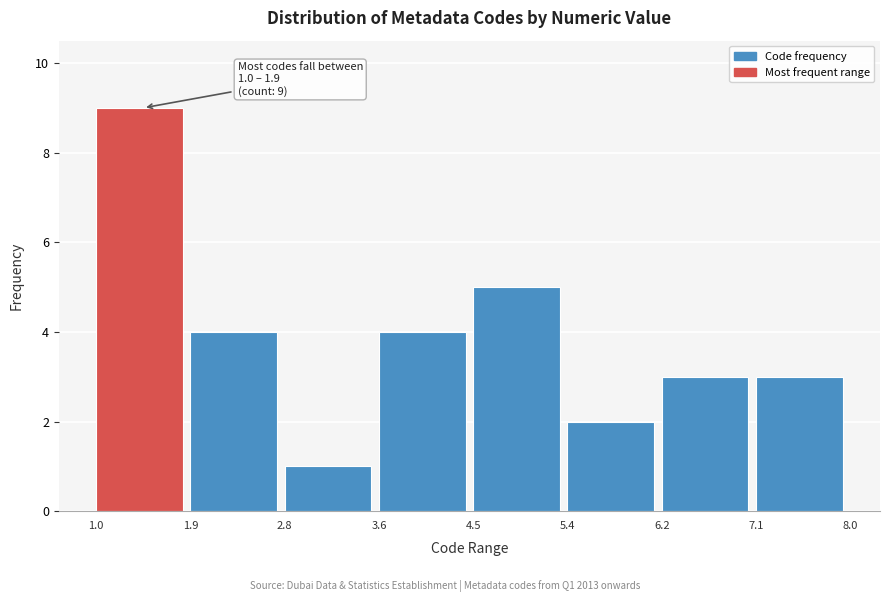

Over which range of the x-axis is the bar tallest?

1.0 to 1.9